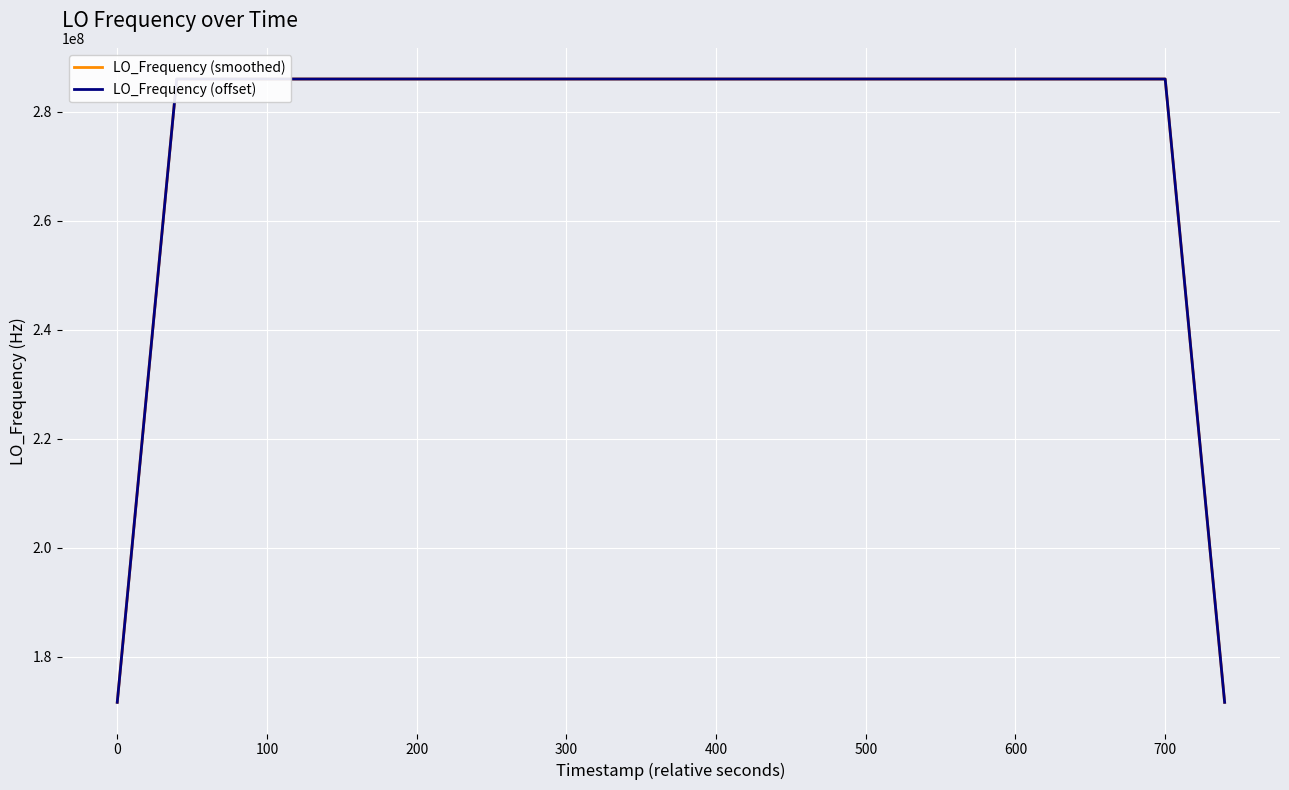

At how many categories does at least one series exceed 244838031?

36